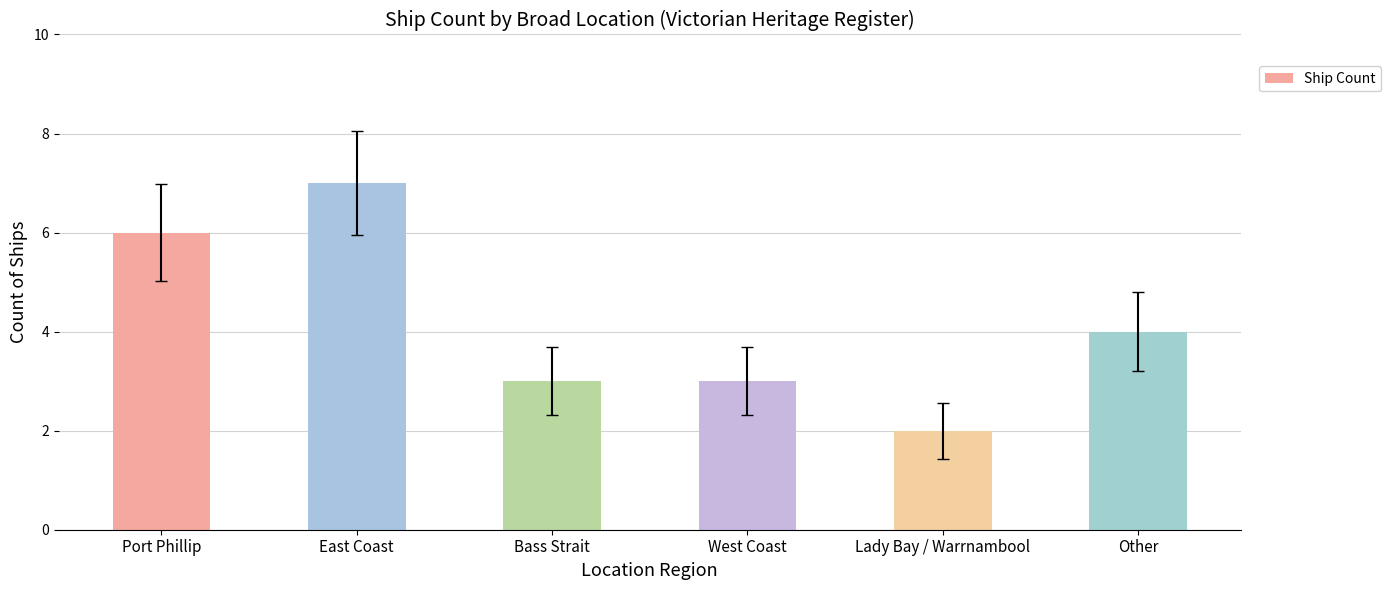

Count the values in the range 3 to 6.

4